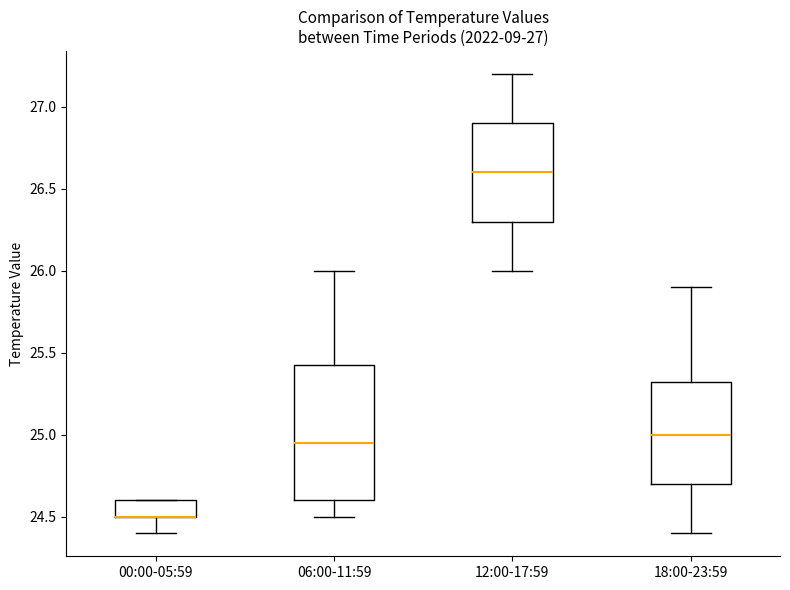

Which box is the tallest, from its lower edge to its upper edge?

06:00-11:59